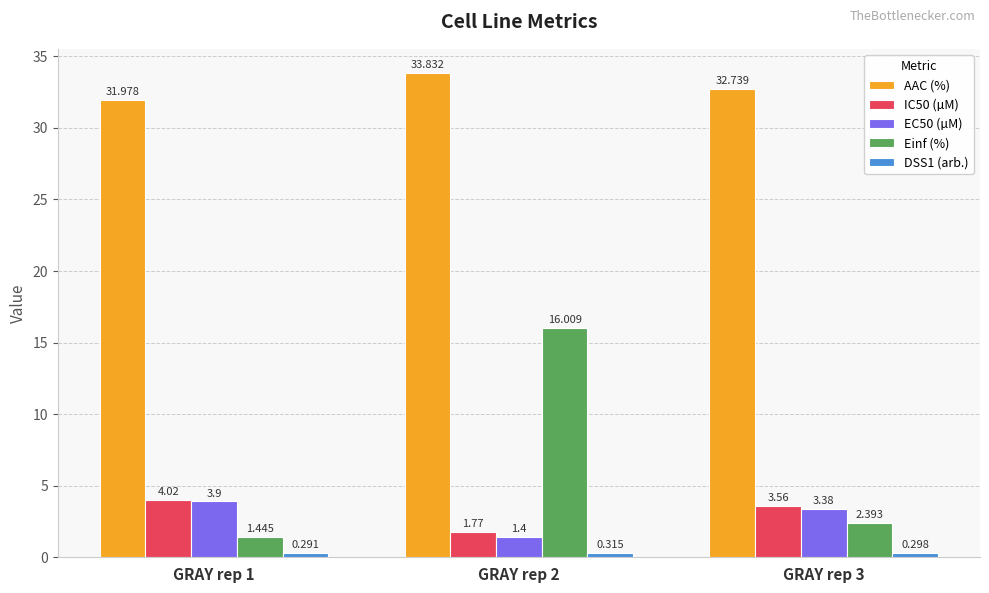

Which series changed the most between GRAY rep 2 and GRAY rep 3?

Einf (%)